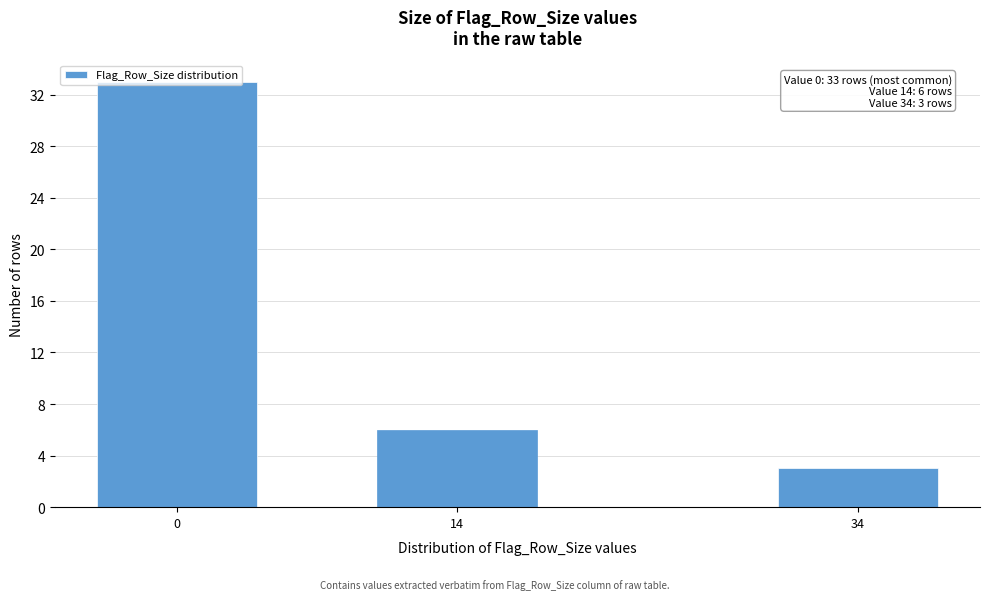

Between 34 and 14, which is larger?

14